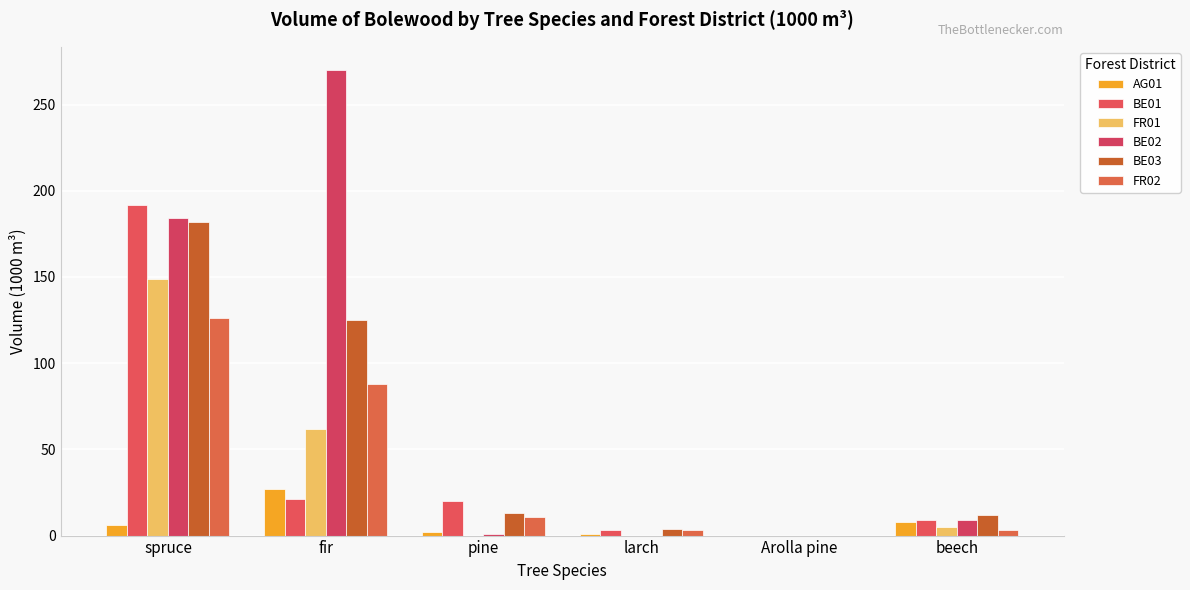

Count the number of categories in the chart.

6